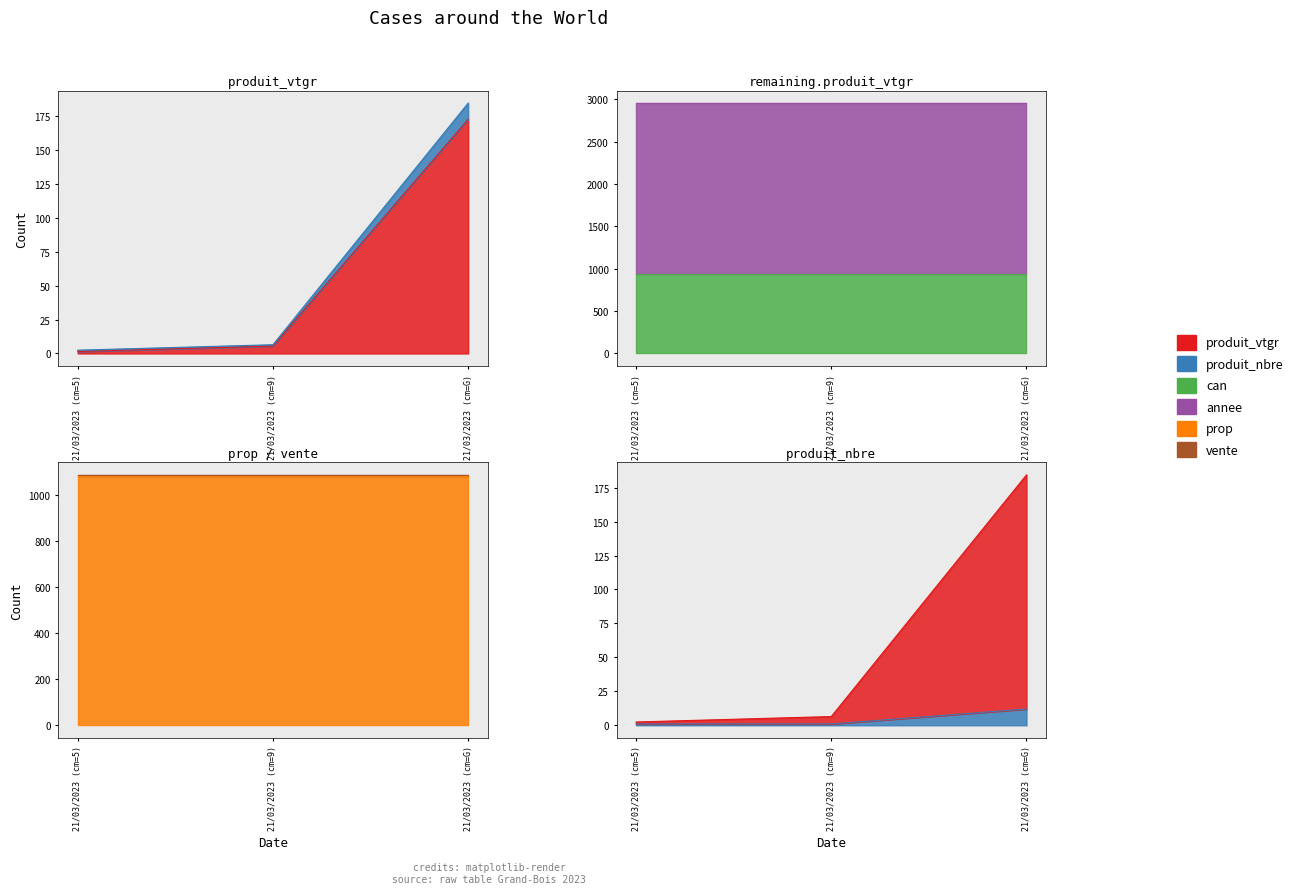

Reading left to right, transcribe all the data shown in this chart.

produit_vtgr: 21/03/2023 (cm=5)=1.4	21/03/2023 (cm=9)=5.4	21/03/2023 (cm=G)=172.4
produit_nbre: 21/03/2023 (cm=5)=1.0	21/03/2023 (cm=9)=1.0	21/03/2023 (cm=G)=12.0
can: 21/03/2023 (cm=5)=933.0	21/03/2023 (cm=9)=933.0	21/03/2023 (cm=G)=933.0
annee: 21/03/2023 (cm=5)=2023.0	21/03/2023 (cm=9)=2023.0	21/03/2023 (cm=G)=2023.0
prop: 21/03/2023 (cm=5)=1084.0	21/03/2023 (cm=9)=1084.0	21/03/2023 (cm=G)=1084.0
vente: 21/03/2023 (cm=5)=4.0	21/03/2023 (cm=9)=4.0	21/03/2023 (cm=G)=4.0